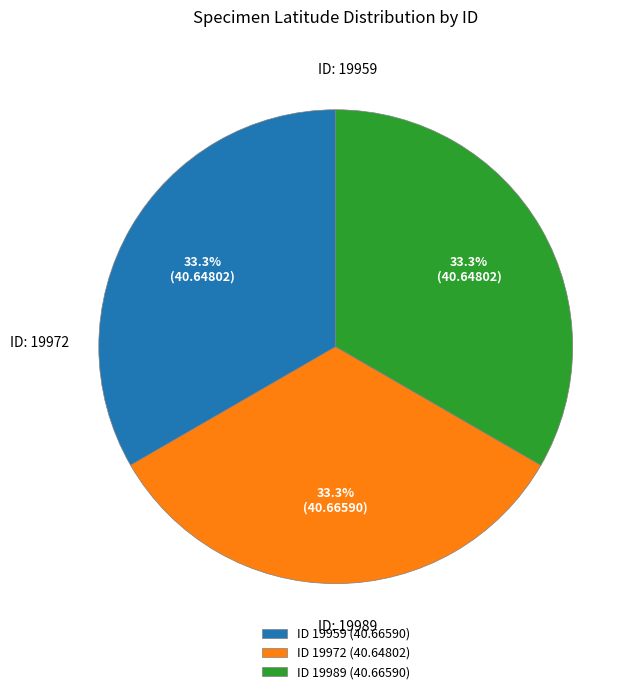

To the nearest percent, what is the average slice percentage?

33%